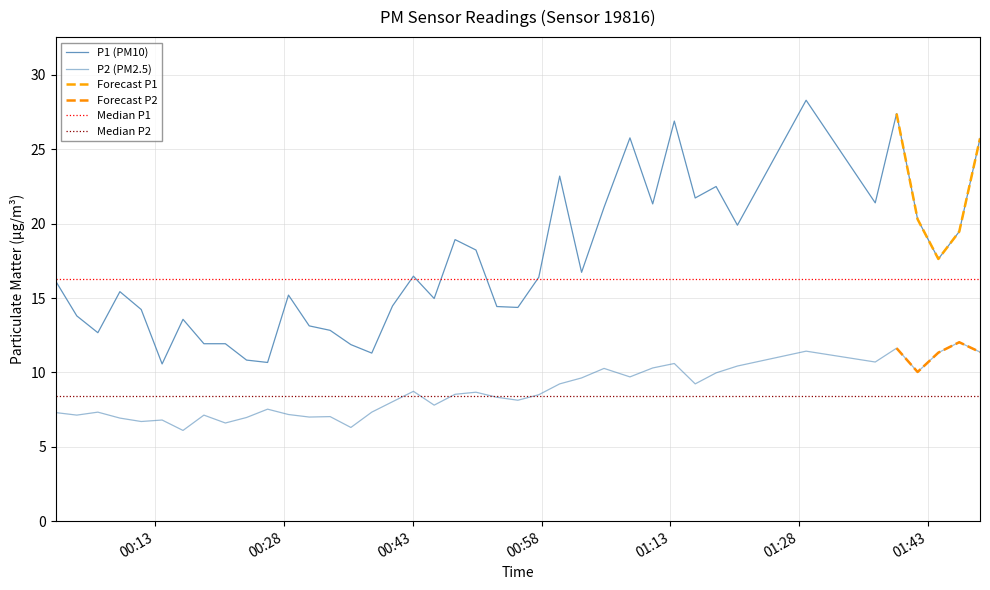

True or false: P1 has more than 2 points higher than both neighbors.

True